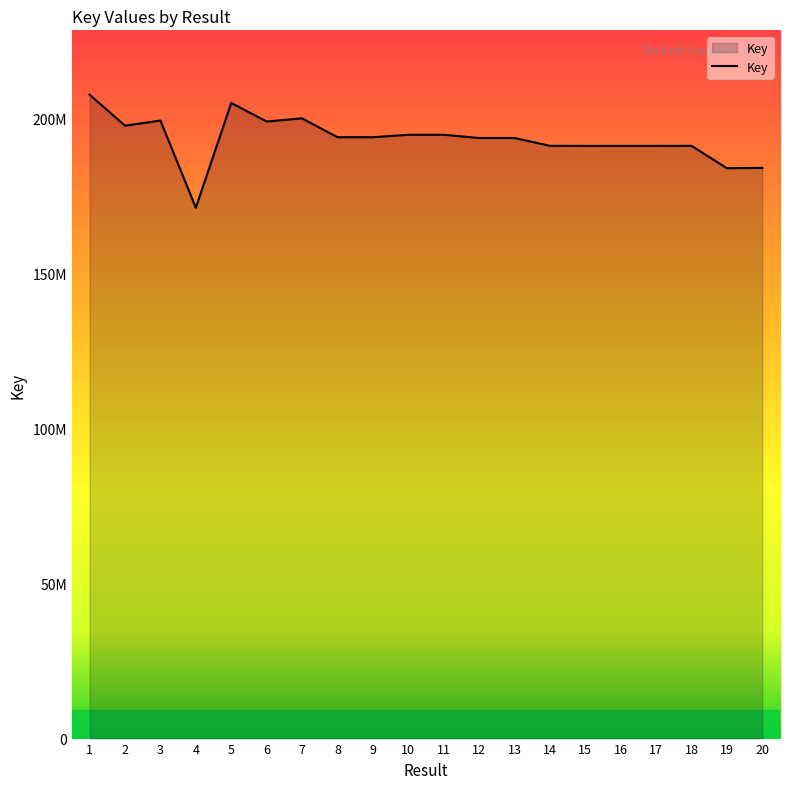

Is this an area chart (filled region under the line)?

Yes